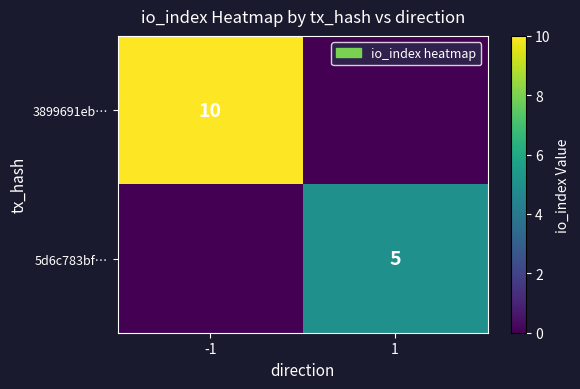

Is it true that 5d6c783bf… equals 9 at 1?

False